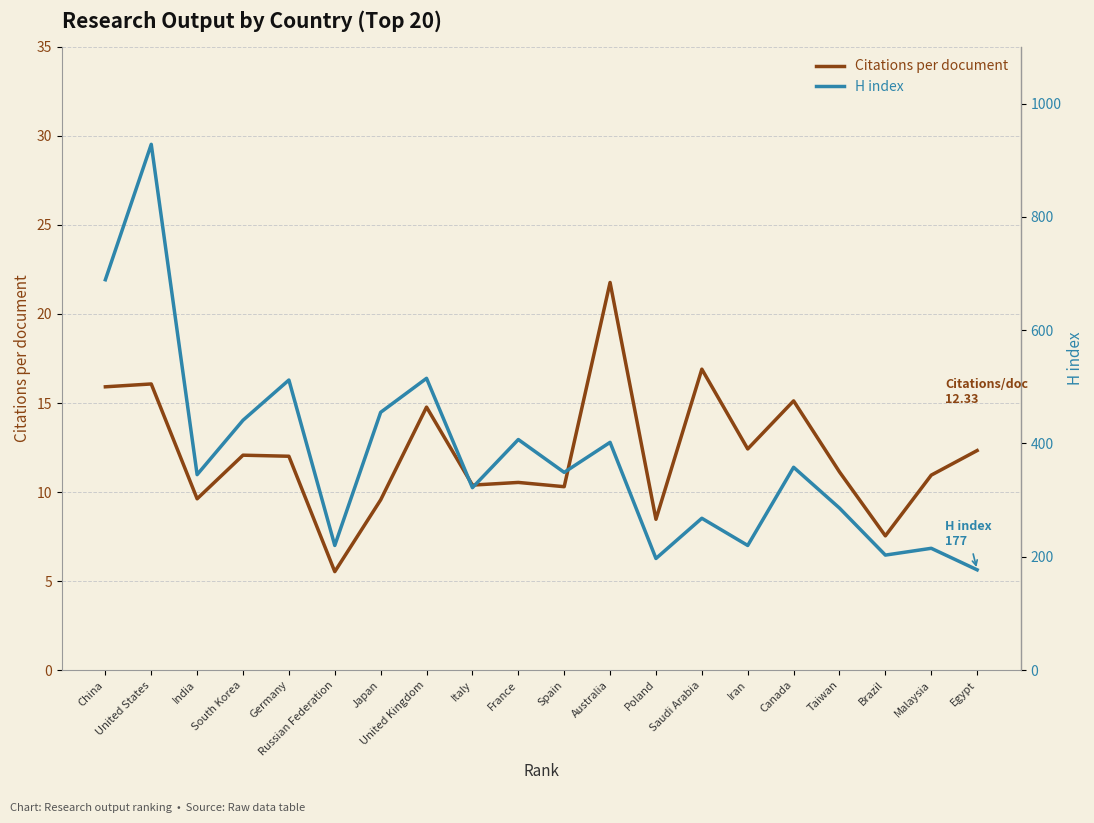

Reading left to right, transcribe all the data shown in this chart.

Citations per document: China=15.9	United States=16.1	India=9.6	South Korea=12.1	Germany=12.0	Russian Federation=5.5	Japan=9.6	United Kingdom=14.8	Italy=10.4	France=10.5	Spain=10.3	Australia=21.8	Poland=8.5	Saudi Arabia=16.9	Iran=12.4	Canada=15.1	Taiwan=11.1	Brazil=7.5	Malaysia=10.9	Egypt=12.3
H index: China=689.0	United States=928.0	India=345.0	South Korea=441.0	Germany=512.0	Russian Federation=220.0	Japan=455.0	United Kingdom=515.0	Italy=322.0	France=407.0	Spain=349.0	Australia=402.0	Poland=197.0	Saudi Arabia=268.0	Iran=220.0	Canada=358.0	Taiwan=286.0	Brazil=203.0	Malaysia=215.0	Egypt=177.0